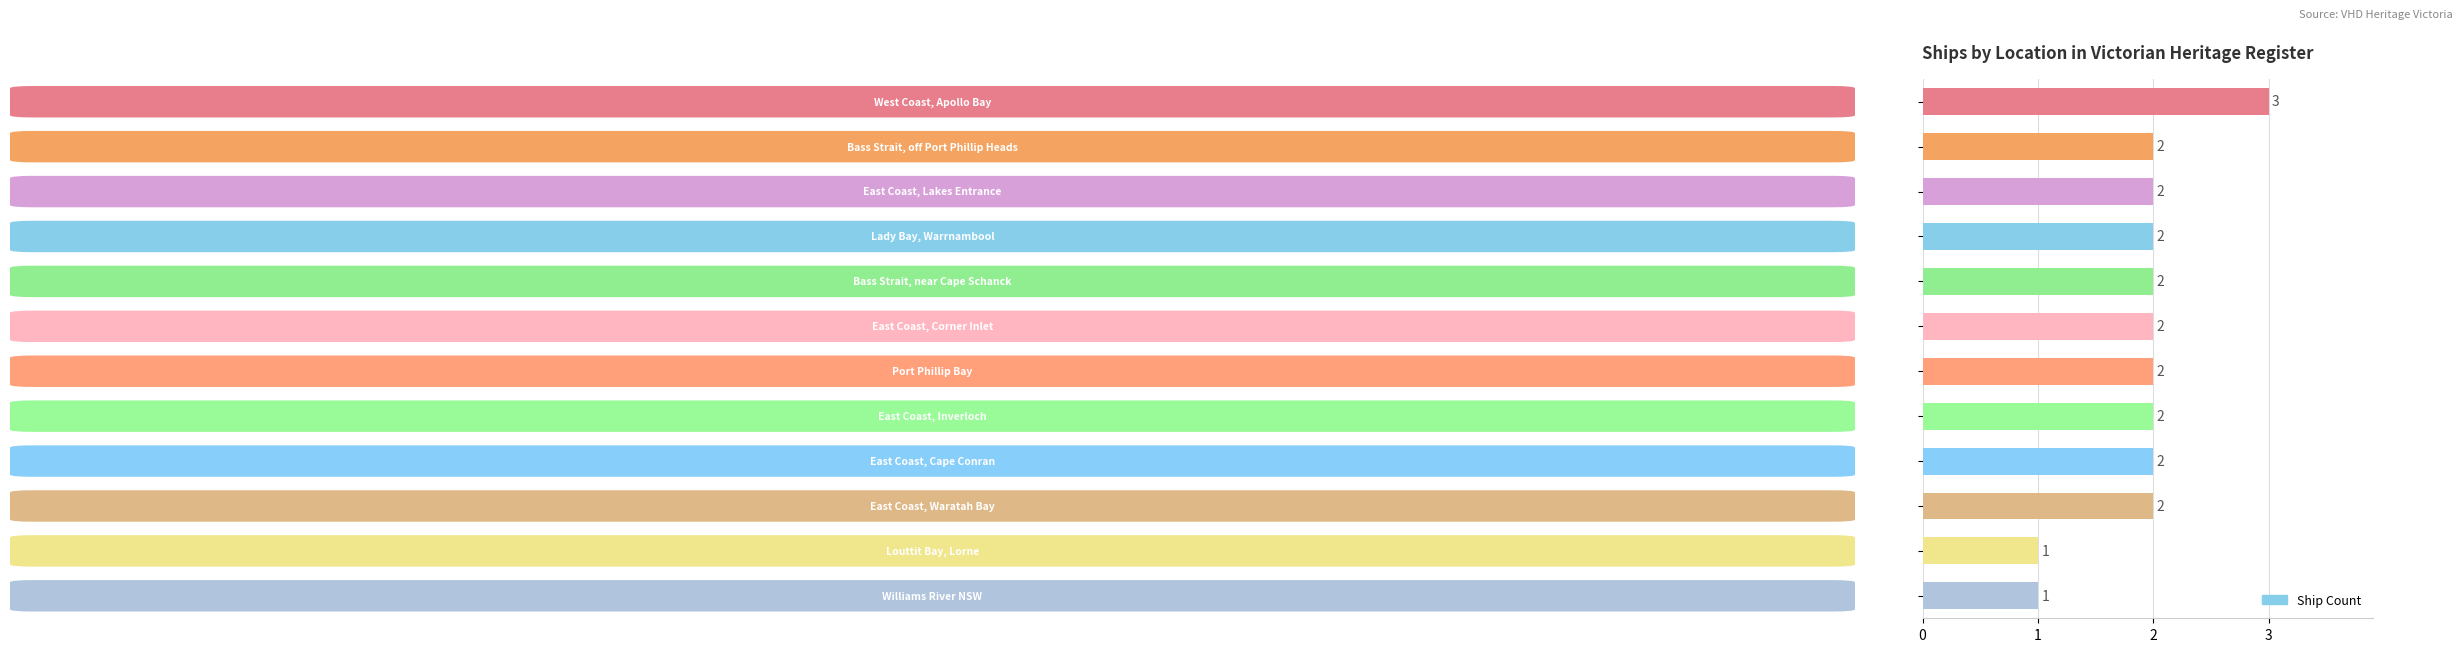

Count the values in the range 2 to 3.

10